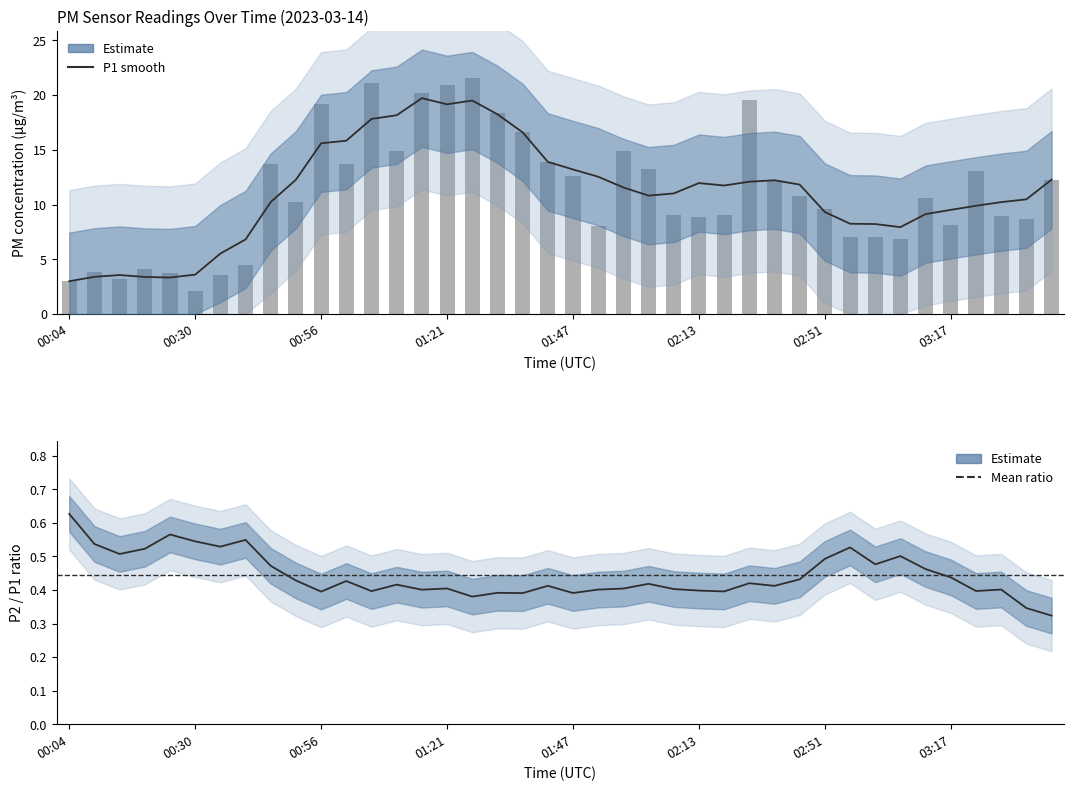

What is the minimum value shown in the chart?

2.1